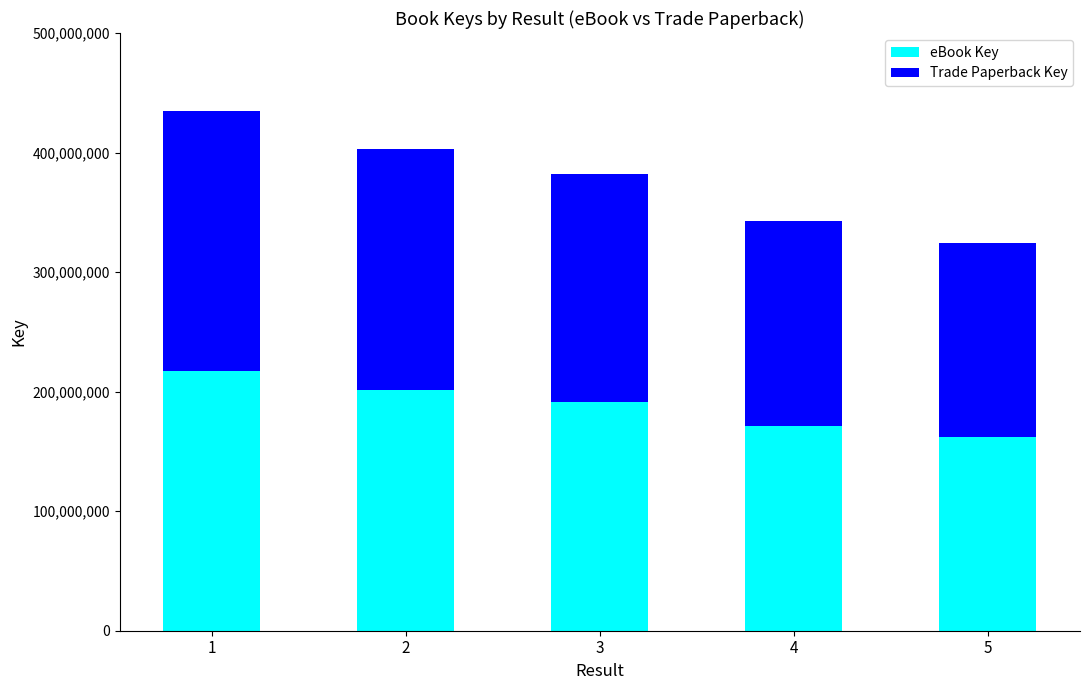

Reading left to right, list the values for the eBook Key series.

217268964	201448242	190984831	171207292	162280078